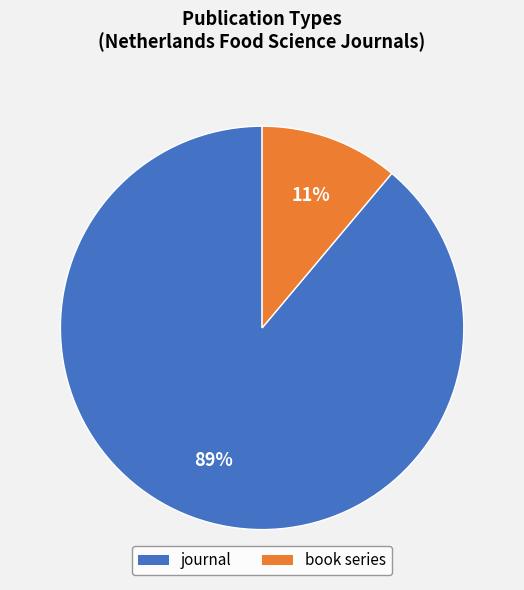

How many segments does this pie chart have?

2